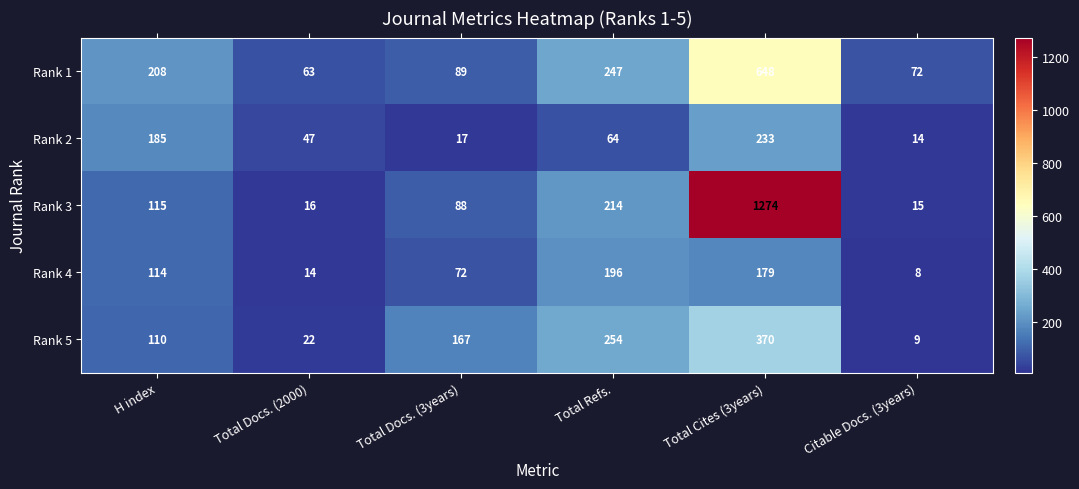

At which category is the sum across all series the highest?

Total Cites (3years)